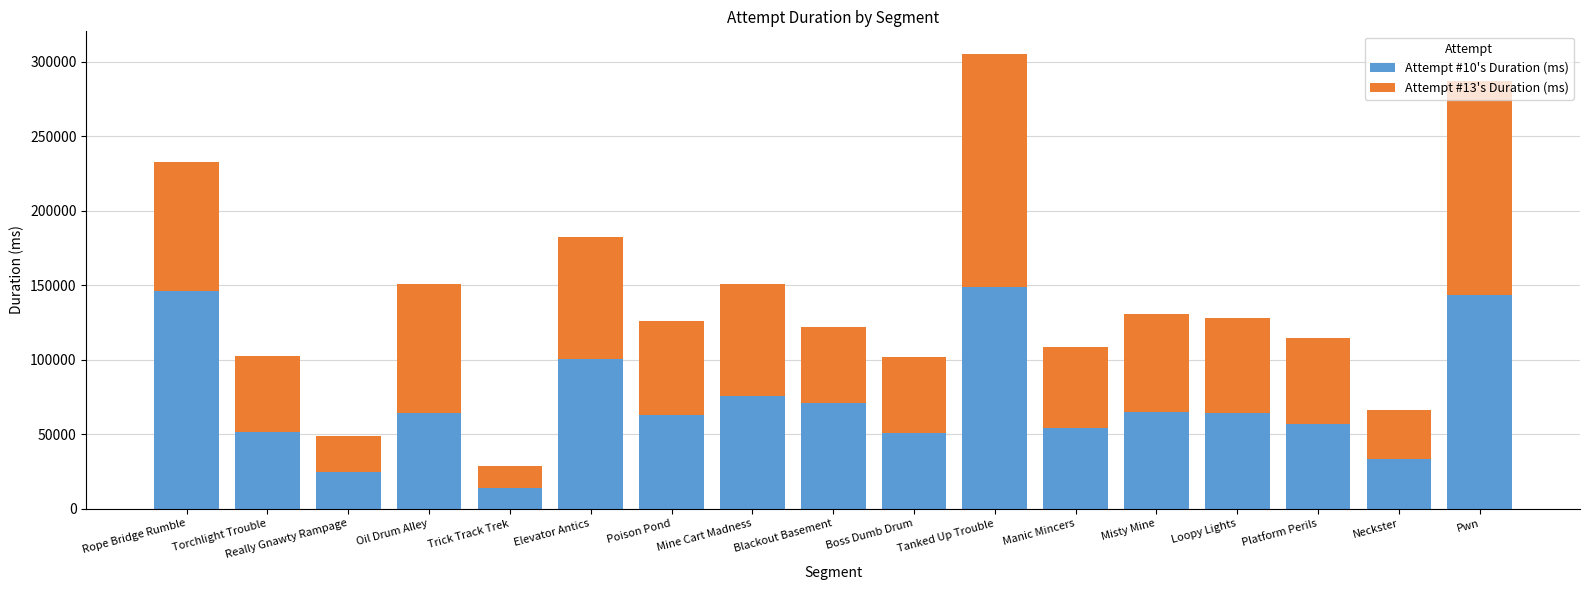

What is the difference between the Attempt #10's Duration (ms) values at Oil Drum Alley and Pwn?

79240